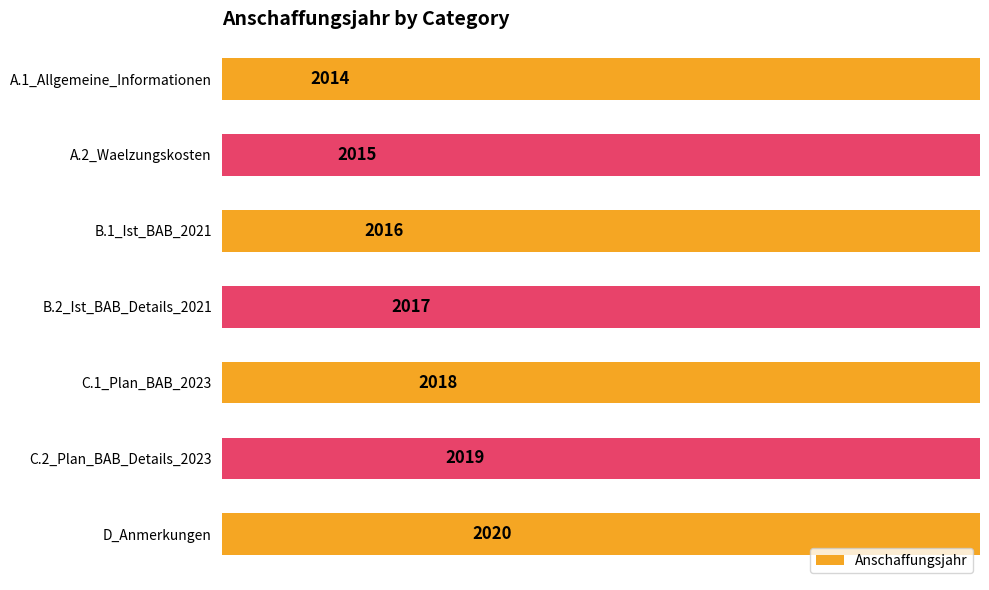

Where does the data first go above 2017?

C.1_Plan_BAB_2023